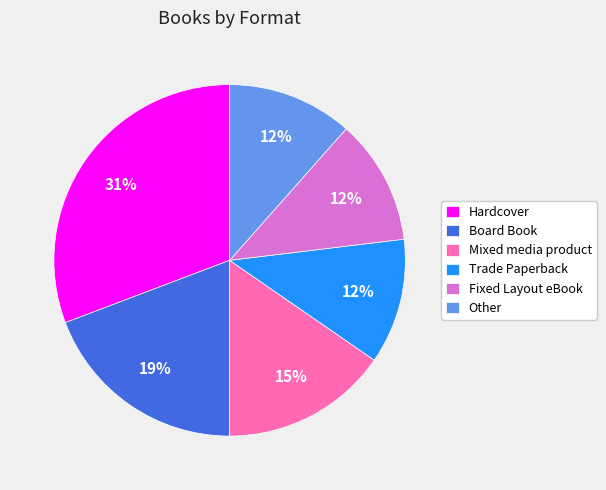

Which has a higher value, Mixed media product or Board Book?

Board Book